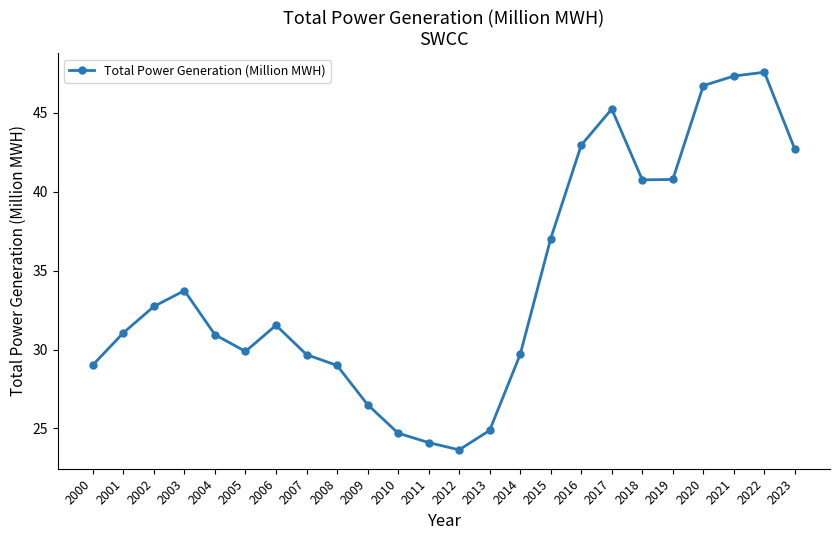

Which label corresponds to the smallest value in the chart?

2012